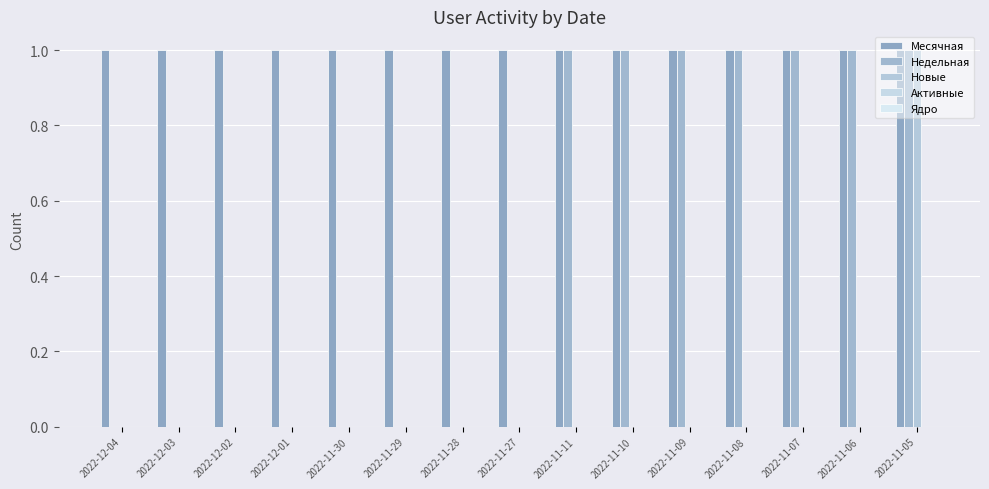

How many distinct data groups are displayed?

3